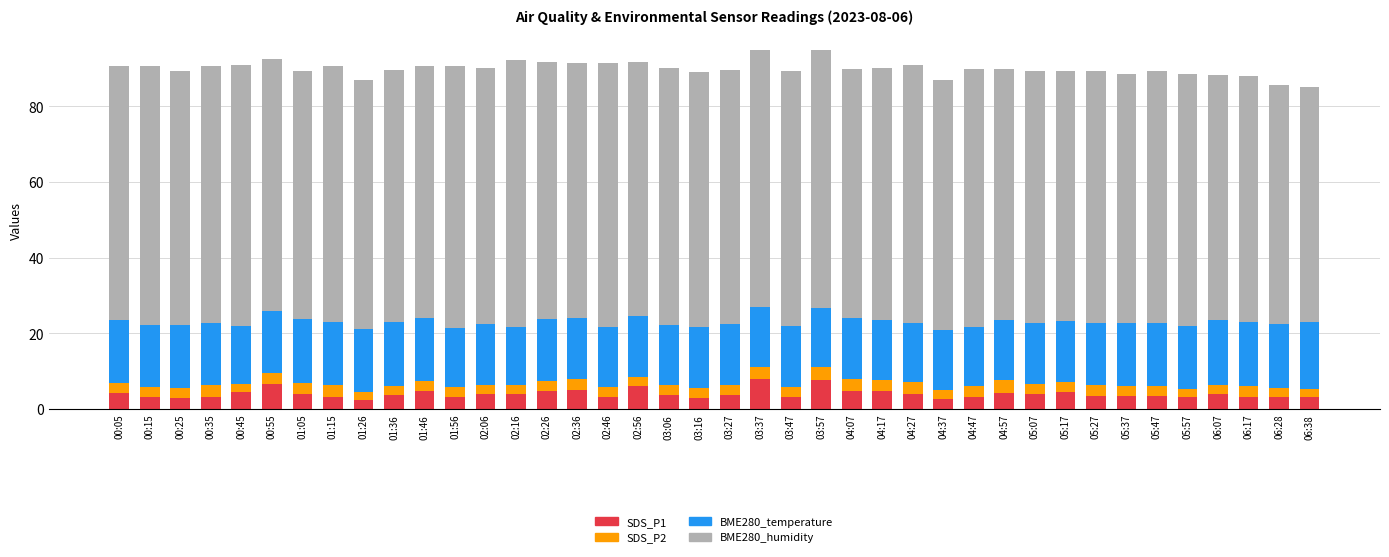

What is the difference between the maximum and minimum values in the SDS_P1 series?

5.4